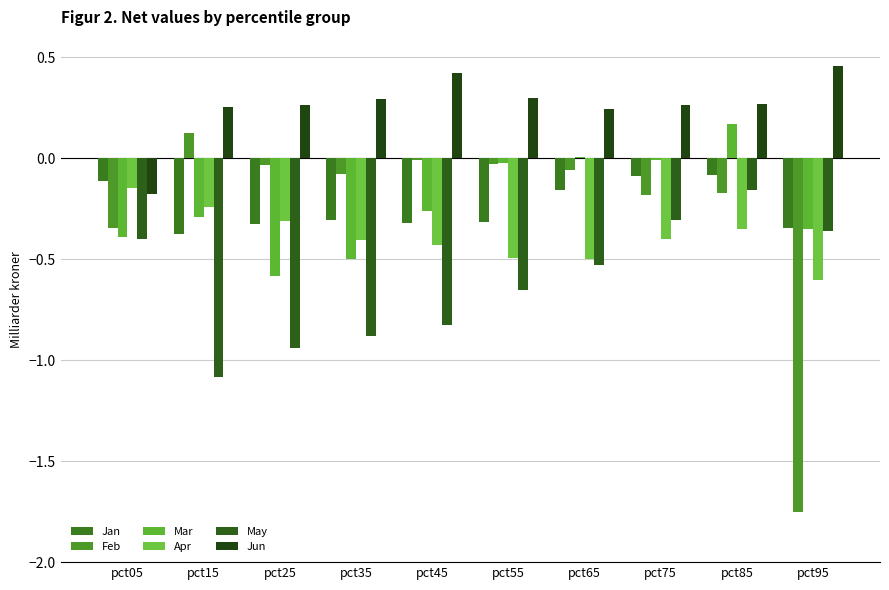

The value of May at pct95 is -0.6. True or false?

False